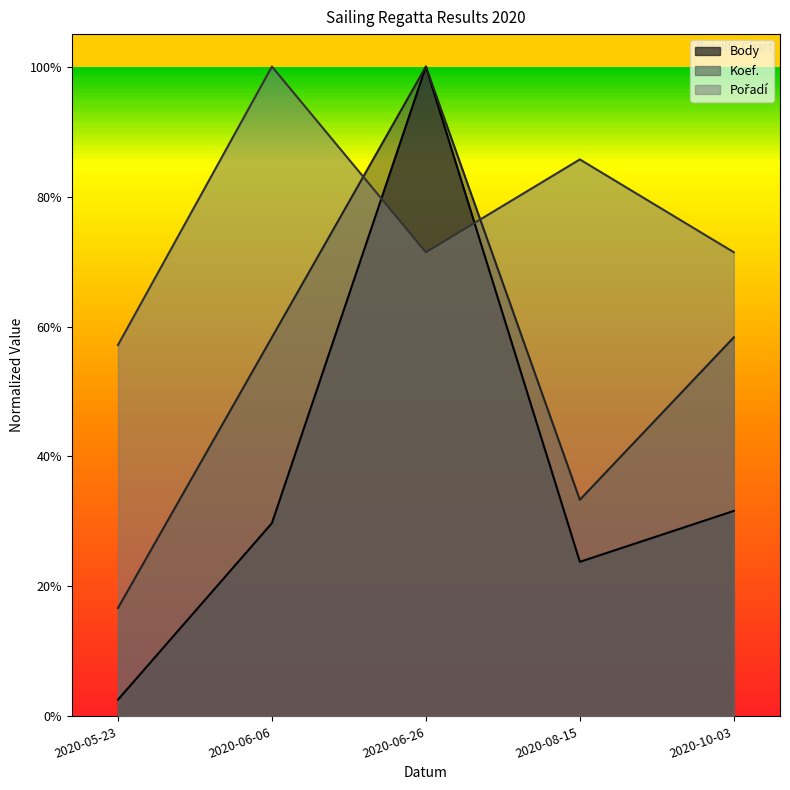

Between 2020-08-15 and 2020-05-23, which is larger?

2020-08-15